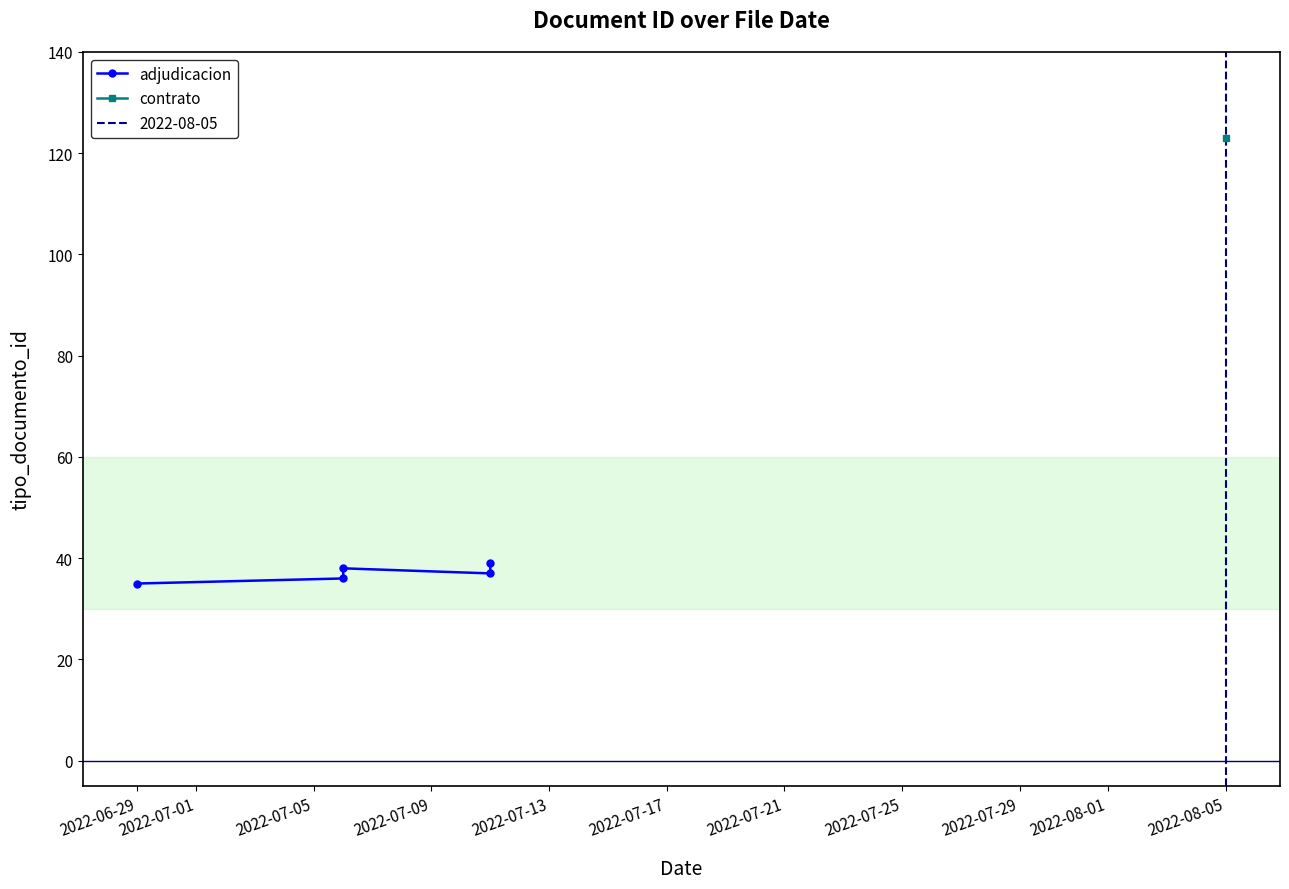

How many data points are less than 37?

2